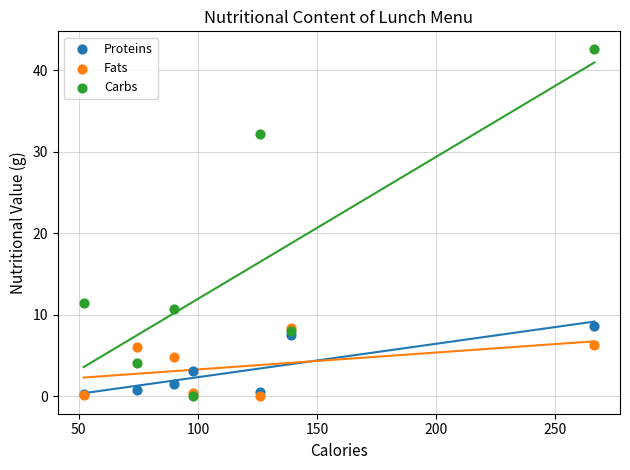

In the Carbs series, what Y value is closest to 21?

11.4